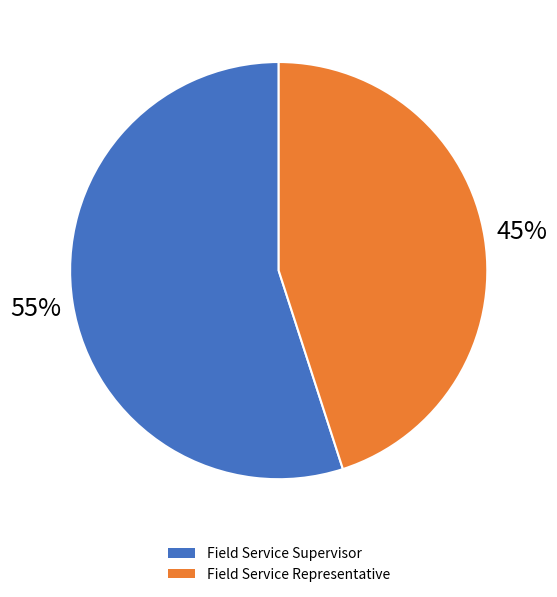

To the nearest percent, what is the difference between the largest and smallest slice percentages?

10%